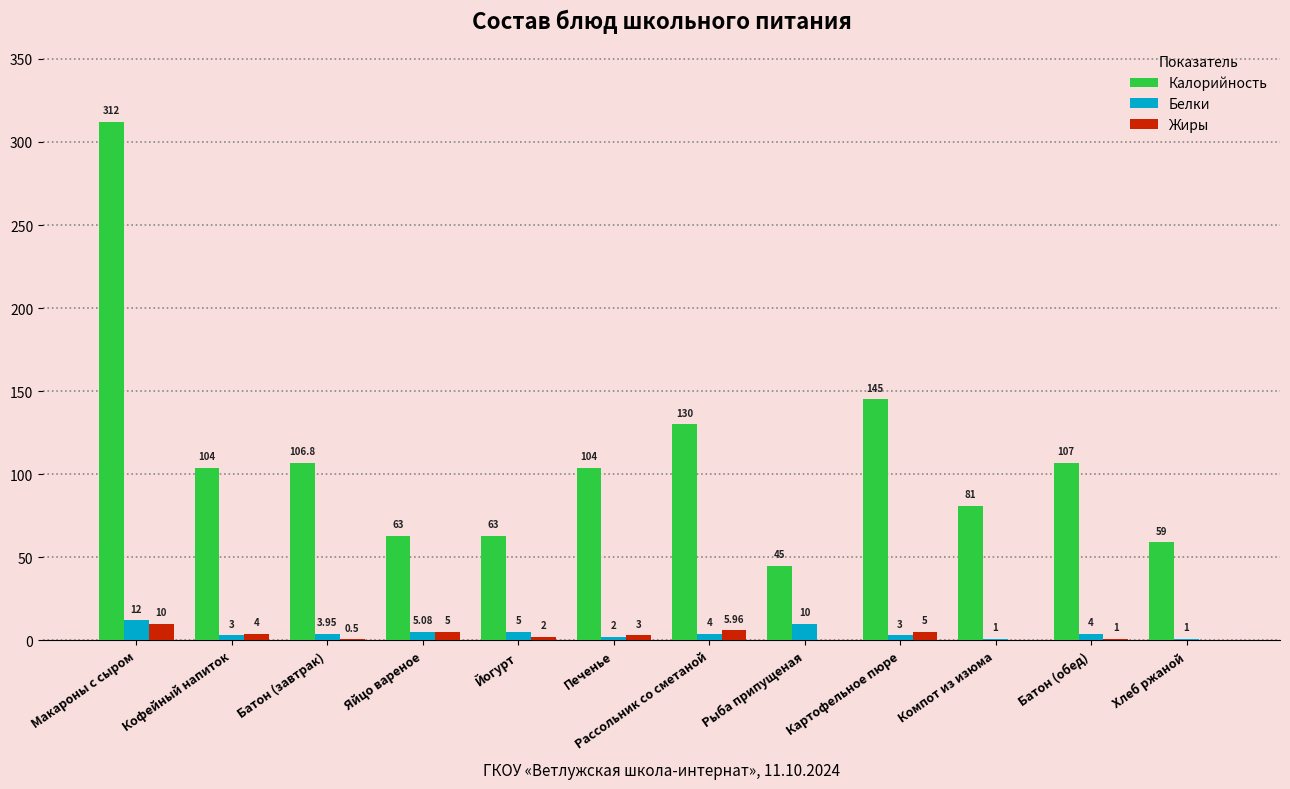

At which label does Белки reach its peak?

Макароны с сыром